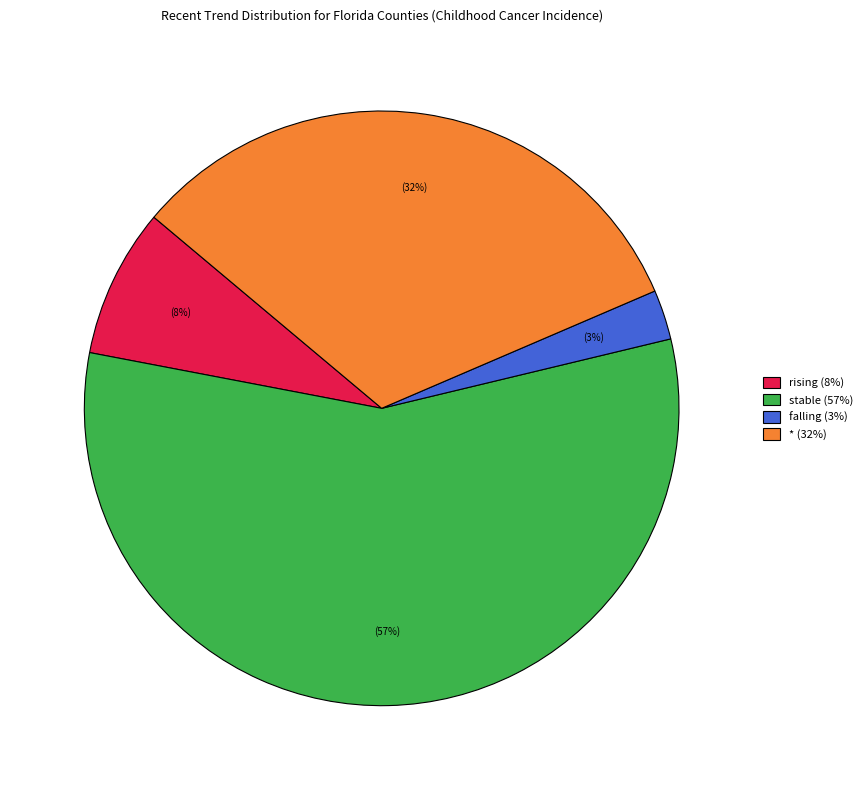

To the nearest percent, what is the combined percentage of falling and rising?

11%